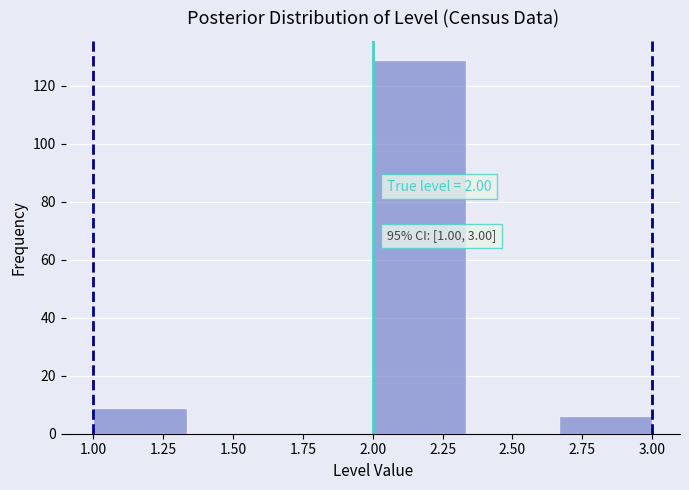

Which range on the x-axis has the tallest bar?

2.00 to 2.35